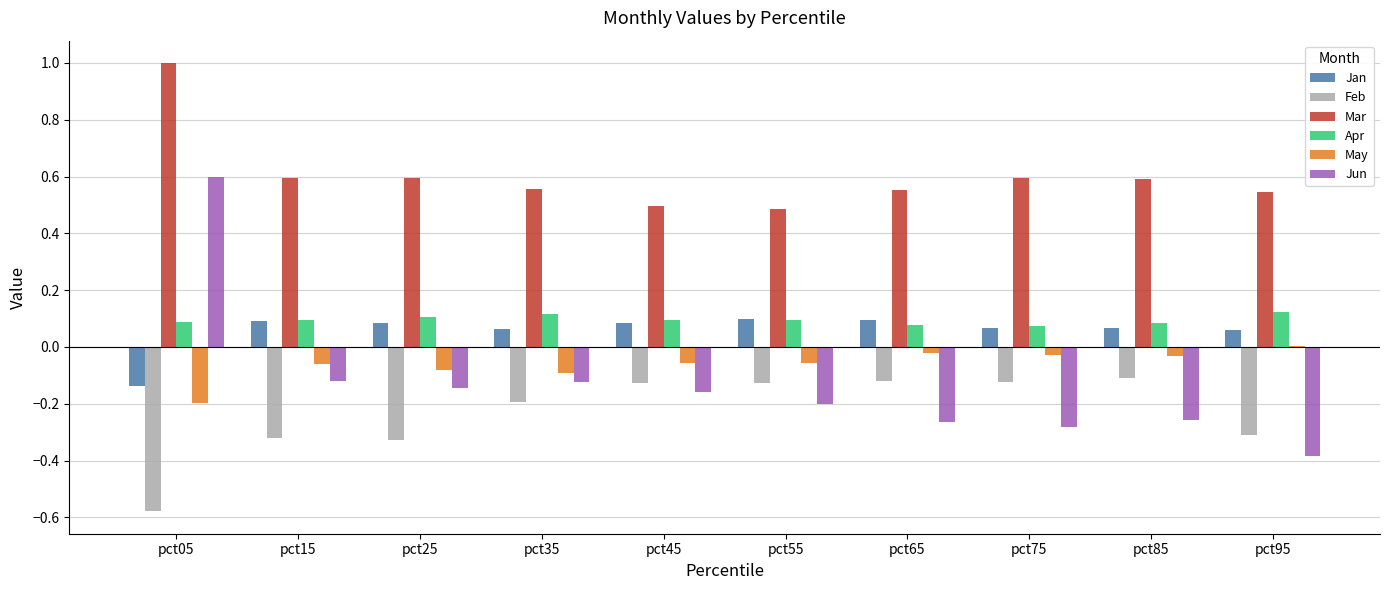

What are all the series names shown in the legend?

Jan, Feb, Mar, Apr, May, Jun